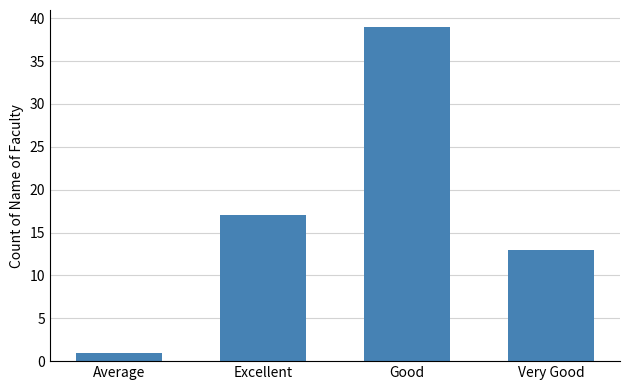

What position from the left is Excellent?

2